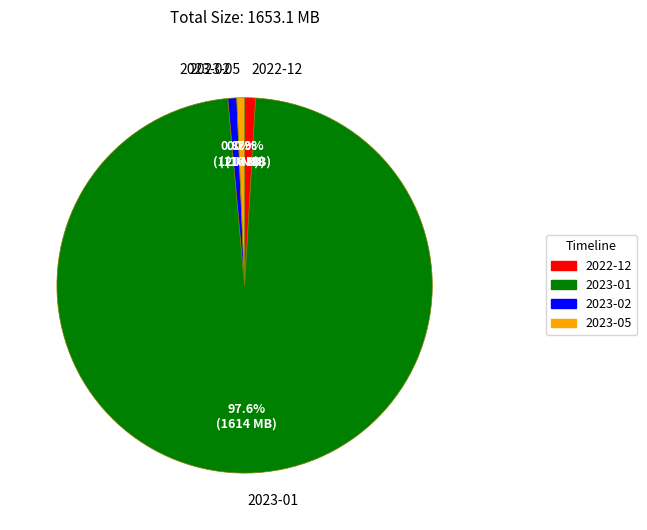

Which slice is the largest?

2023-01